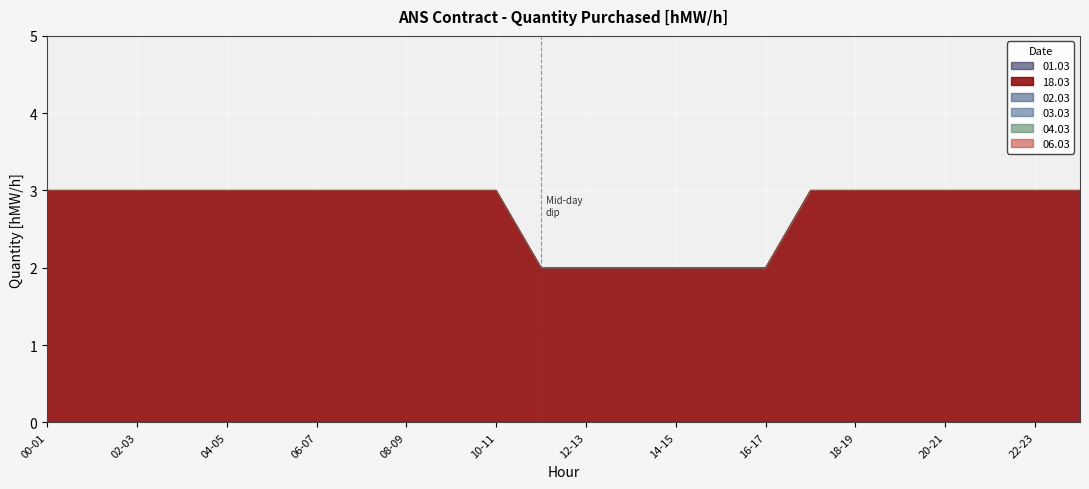

How many distinct data groups are displayed?

6